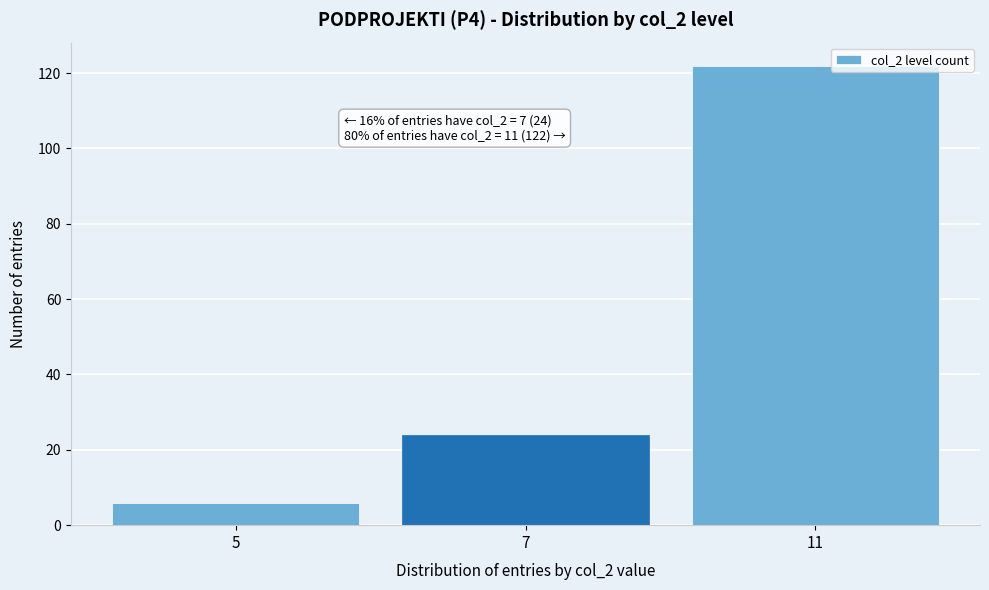

Reading right to left, list all the values displayed in this chart.

11=122	7=24	5=6